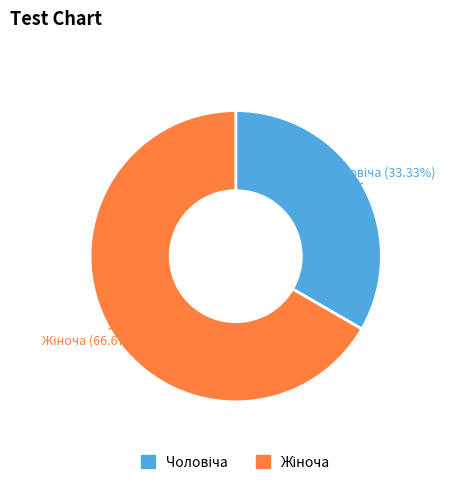

To the nearest percent, what is the difference between the largest and smallest slice percentages?

33%